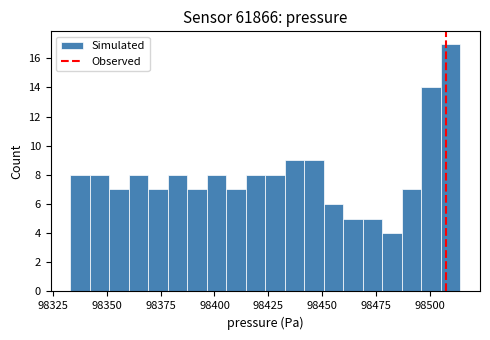

Around what value on the x-axis is the tallest bar? Give the approximate position of its centre, as read against the axis.

98510